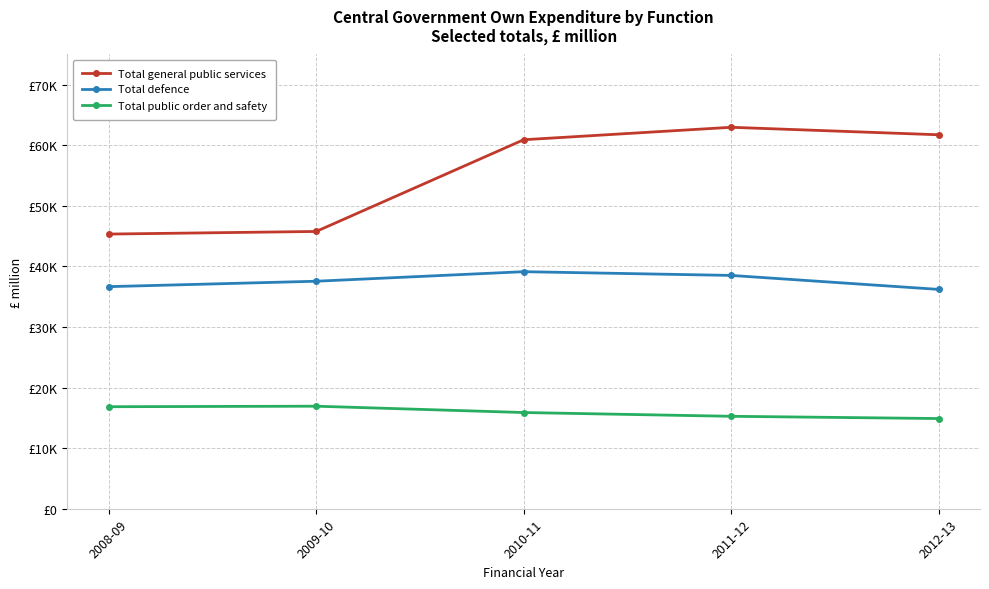

Does the chart have visible grid lines?

Yes